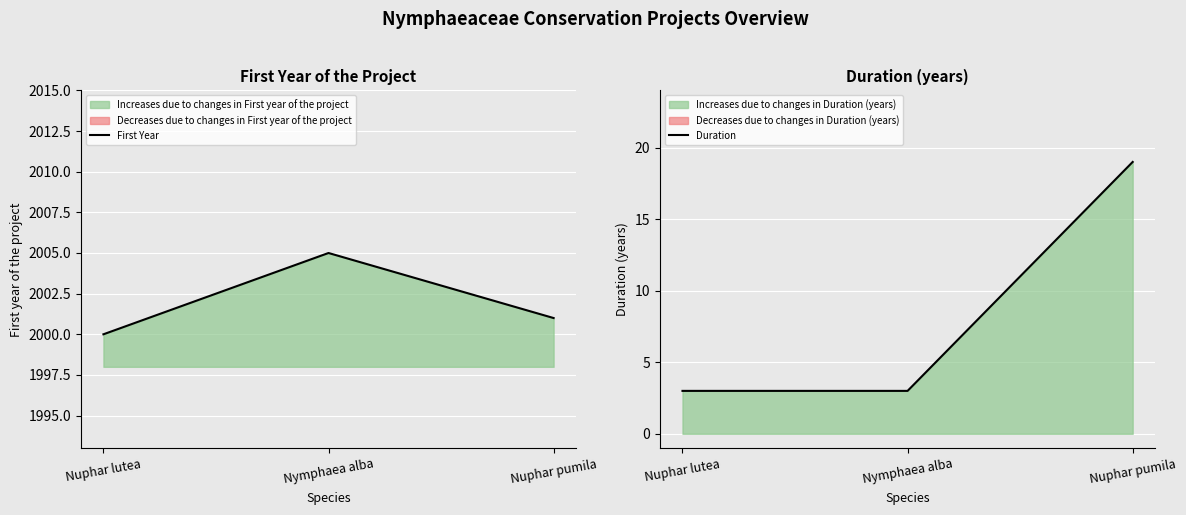

What is the difference between the First Year values at Nuphar lutea and Nymphaea alba?

5